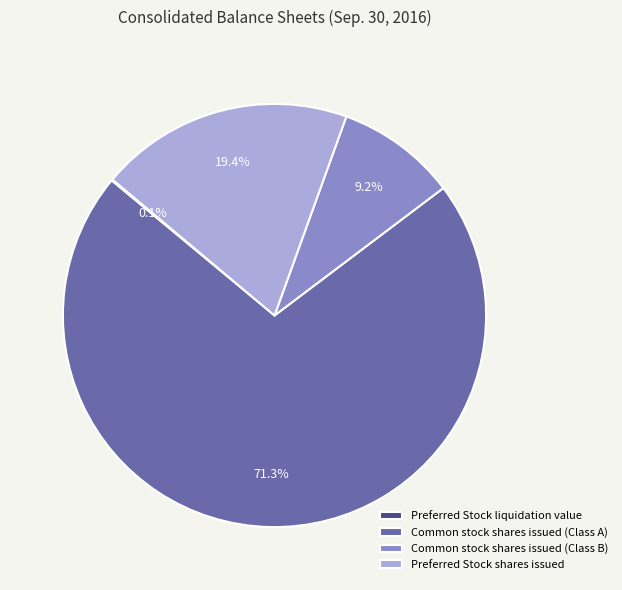

True or false: Common stock shares issued (Class B) accounts for 9% of the total.

True